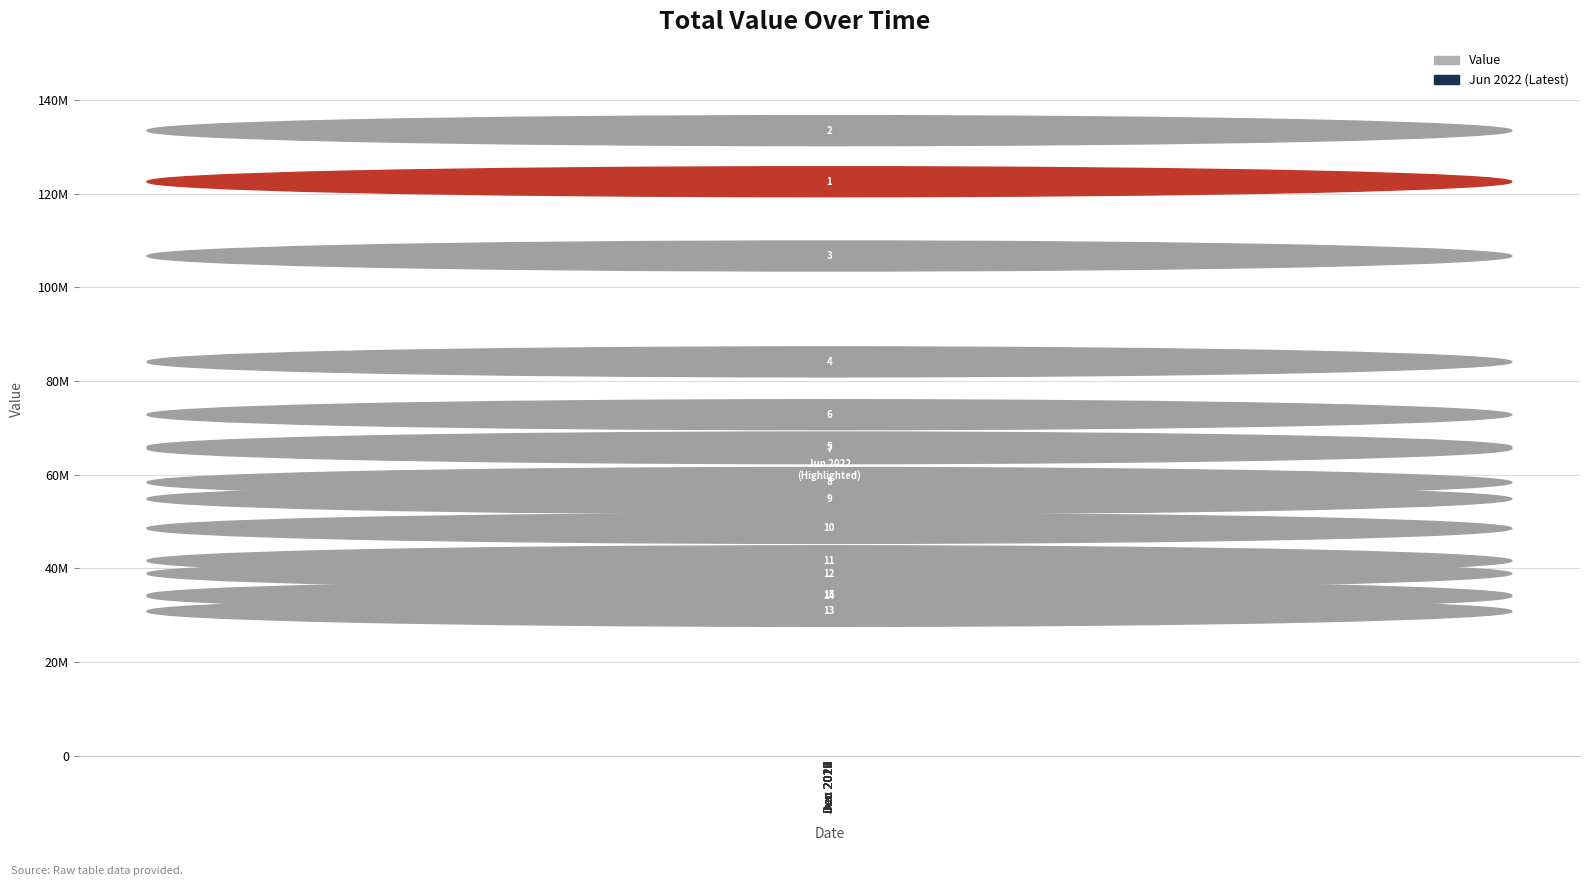

Does the chart contain any negative values?

No